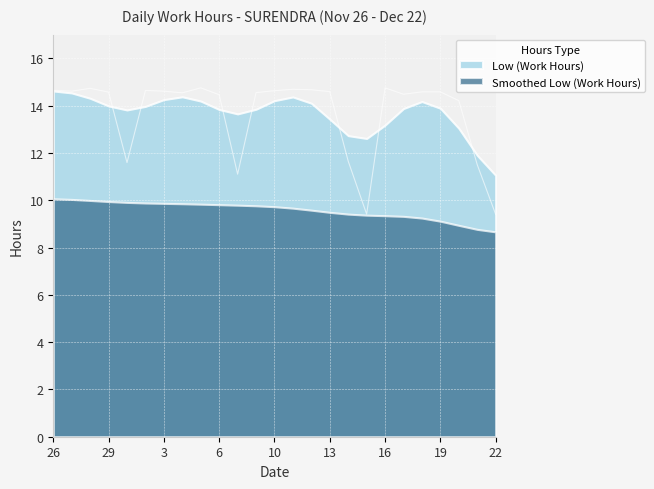

Between 15 and 3, which is larger?

3